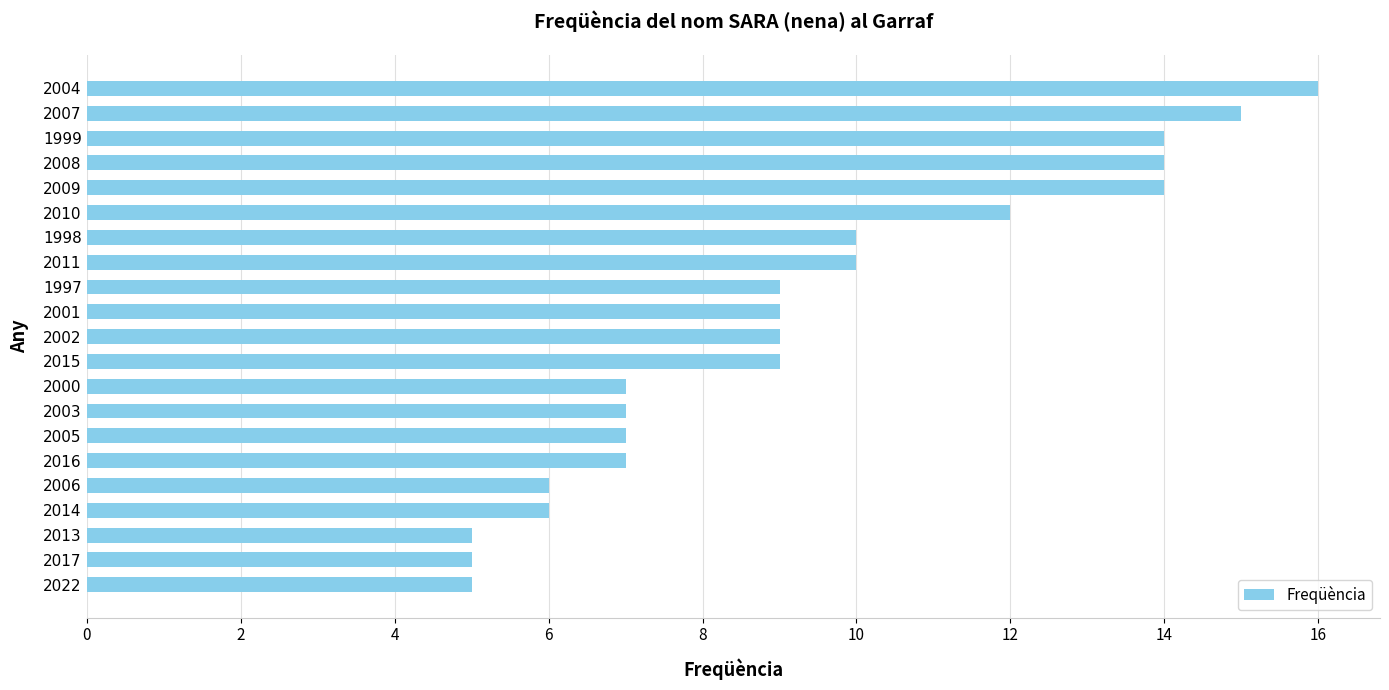

Approximately how many times larger is the value at 2005 compared to 2010?

0.6